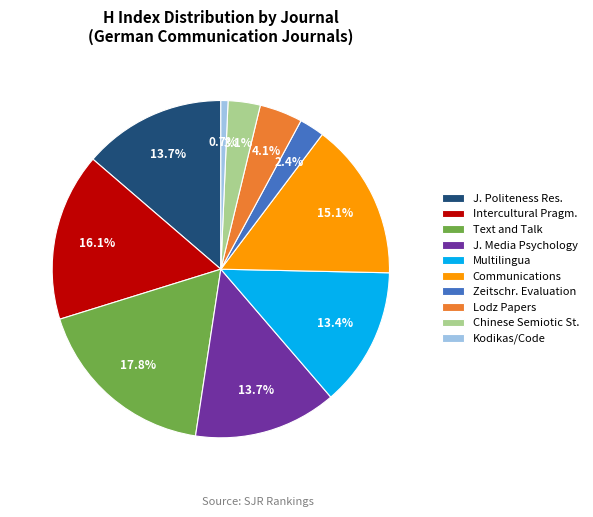

To the nearest percent, what is the difference between the Multilingua and Communications slice percentages?

2%